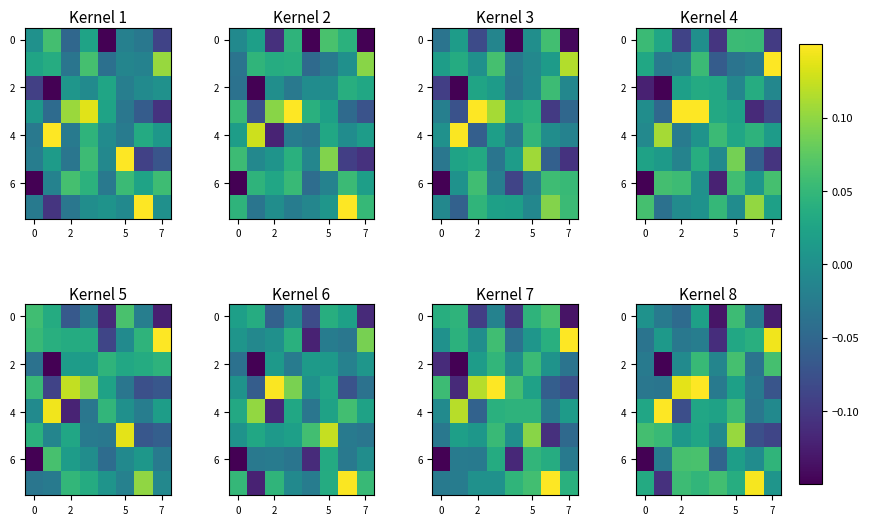

Between 6 and 4, which is larger?

6